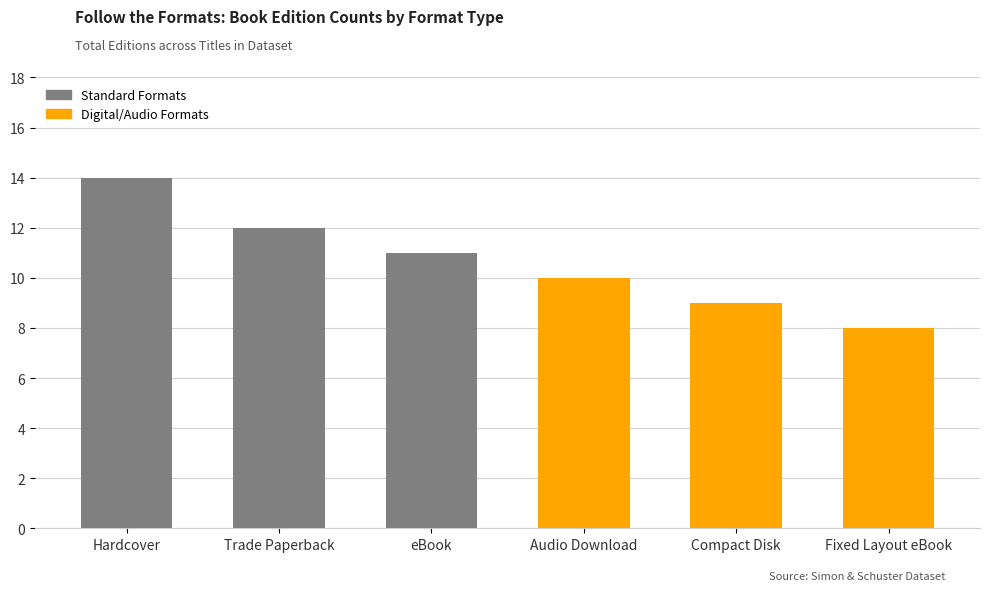

List the labels in order of value, smallest first.

Fixed Layout eBook, Compact Disk, Audio Download, eBook, Trade Paperback, Hardcover